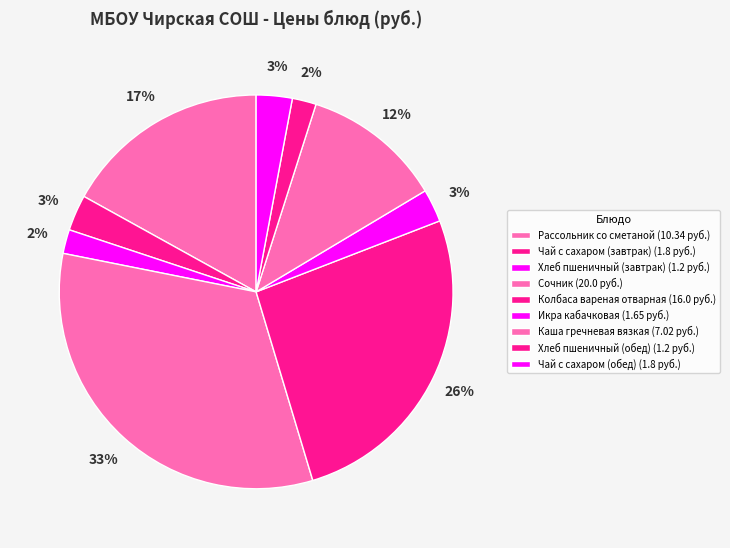

How many slices are in this pie chart?

9